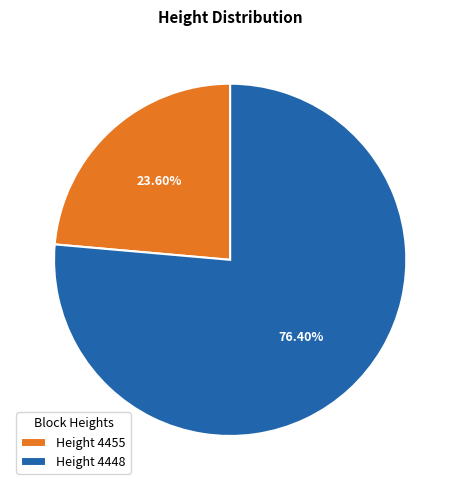

Which slice represents more than half of the pie?

Height 4448